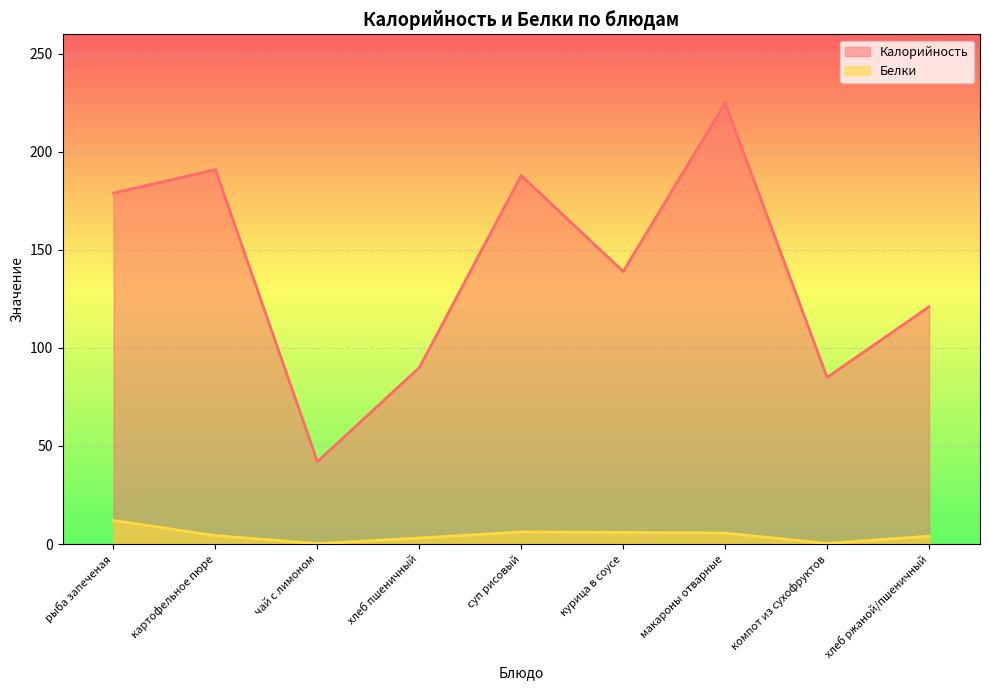

How many interior local valleys does the Белки series have?

2